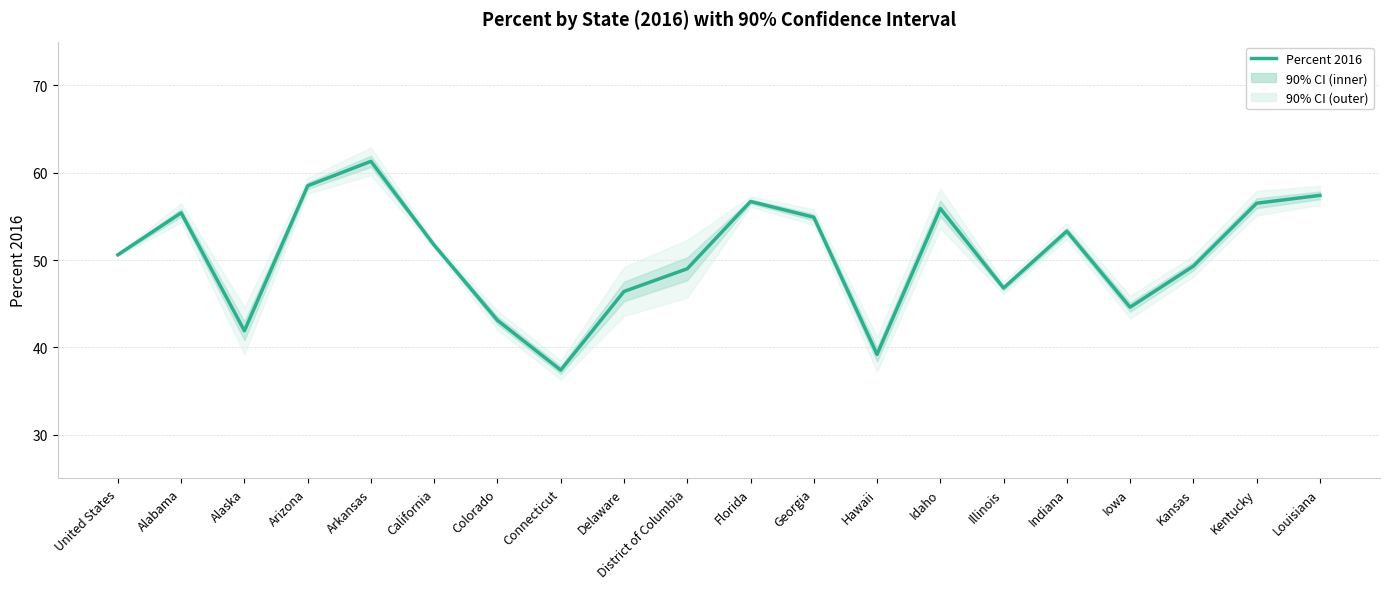

How many interior local peaks (higher than both neighbors) does the data have?

5